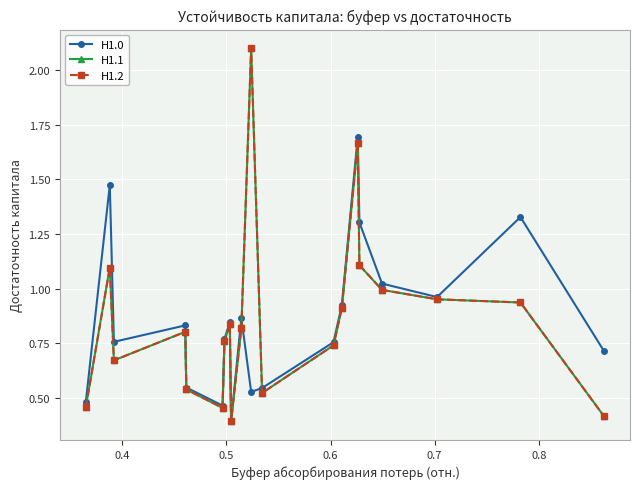

Reading right to left, transcribe all the data shown in this chart.

Н1.0: 0.7	1.3	1.0	1.0	1.3	1.7	0.9	0.8	0.5	0.5	0.9	0.4	0.8	0.8	0.5	0.5	0.8	0.8	1.5	0.5
Н1.1: 0.4	0.9	1.0	1.0	1.1	1.7	0.9	0.7	0.5	2.1	0.8	0.4	0.8	0.8	0.5	0.5	0.8	0.7	1.1	0.5
Н1.2: 0.4	0.9	1.0	1.0	1.1	1.7	0.9	0.7	0.5	2.1	0.8	0.4	0.8	0.8	0.5	0.5	0.8	0.7	1.1	0.5